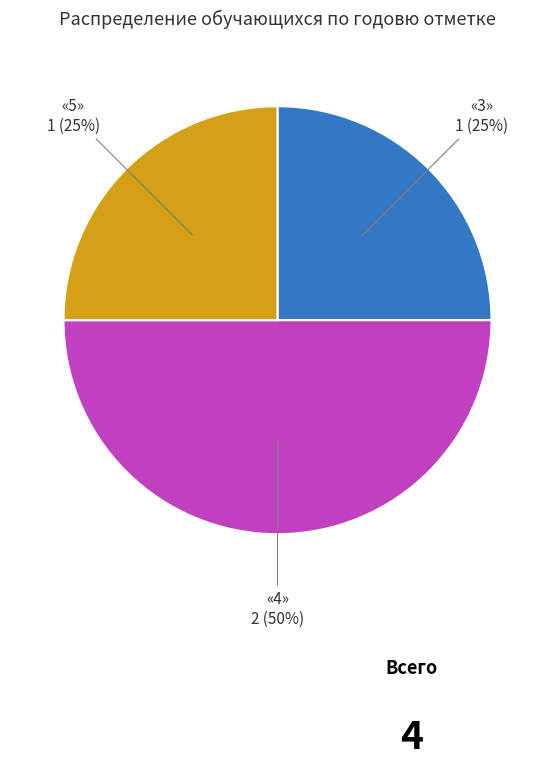

How many slices are in this pie chart?

3